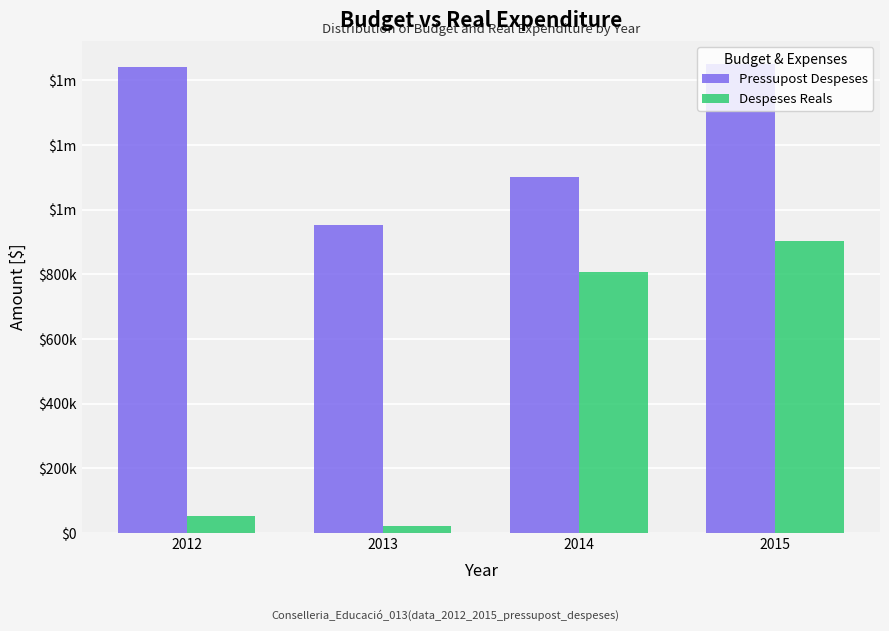

Are the bars horizontal?

No